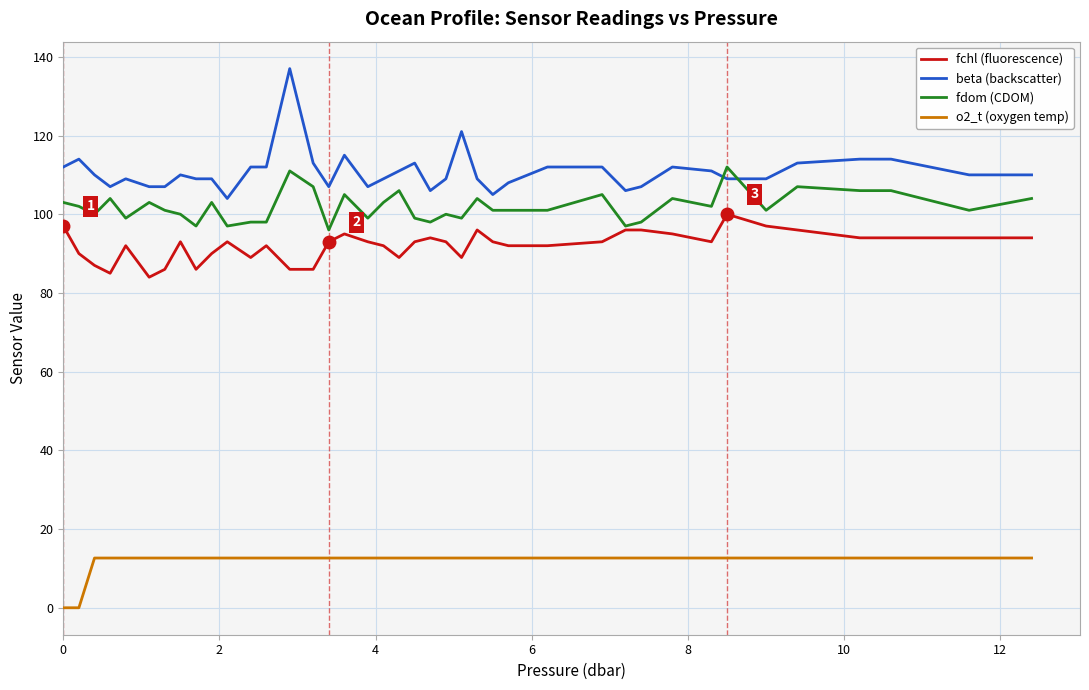

What is the maximum value shown in the chart?

137.0